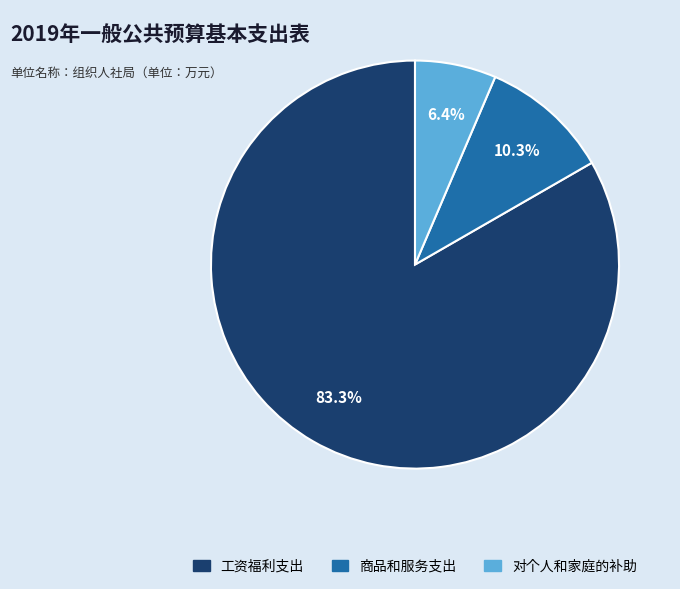

What is the ratio of the value at 工资福利支出 to the value at 对个人和家庭的补助?

13.0